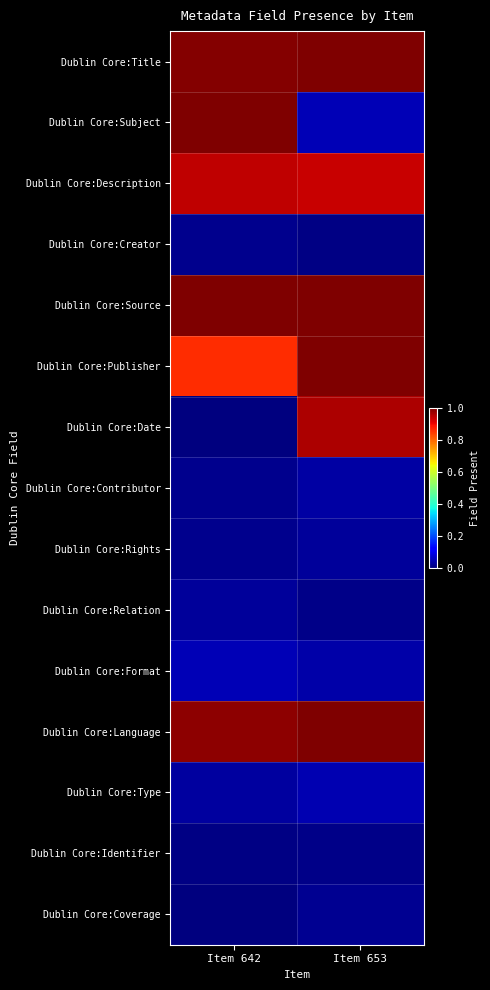

Between Item 653 and Item 642, which is larger?

Item 653